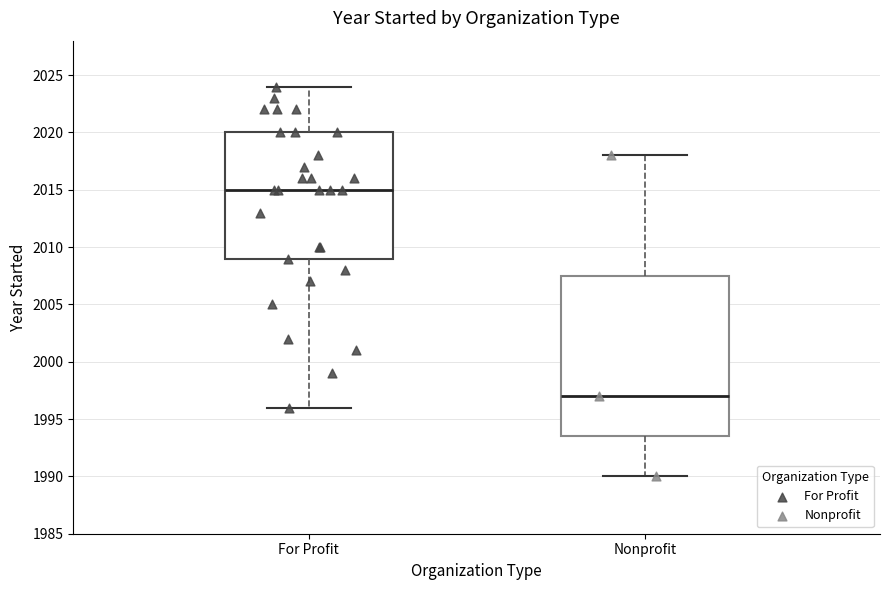

Comparing the boxes themselves (not the whiskers), which one is the tallest?

Nonprofit